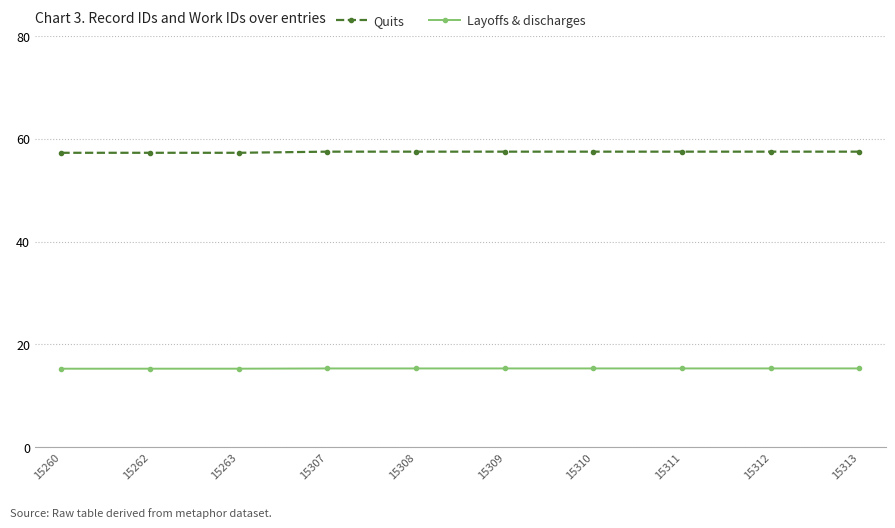

At 15263, list the series in order from largest to smallest.

Quits, Layoffs & discharges